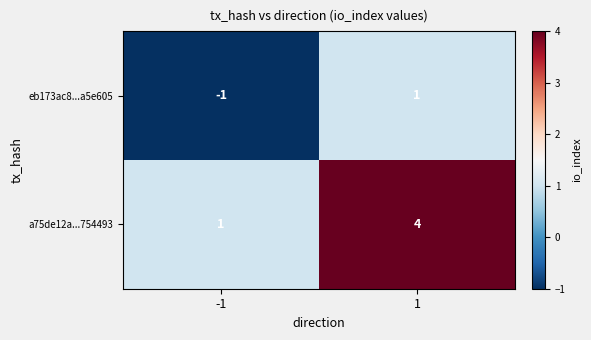

What is the sum of all a75de12a...754493 values?

5